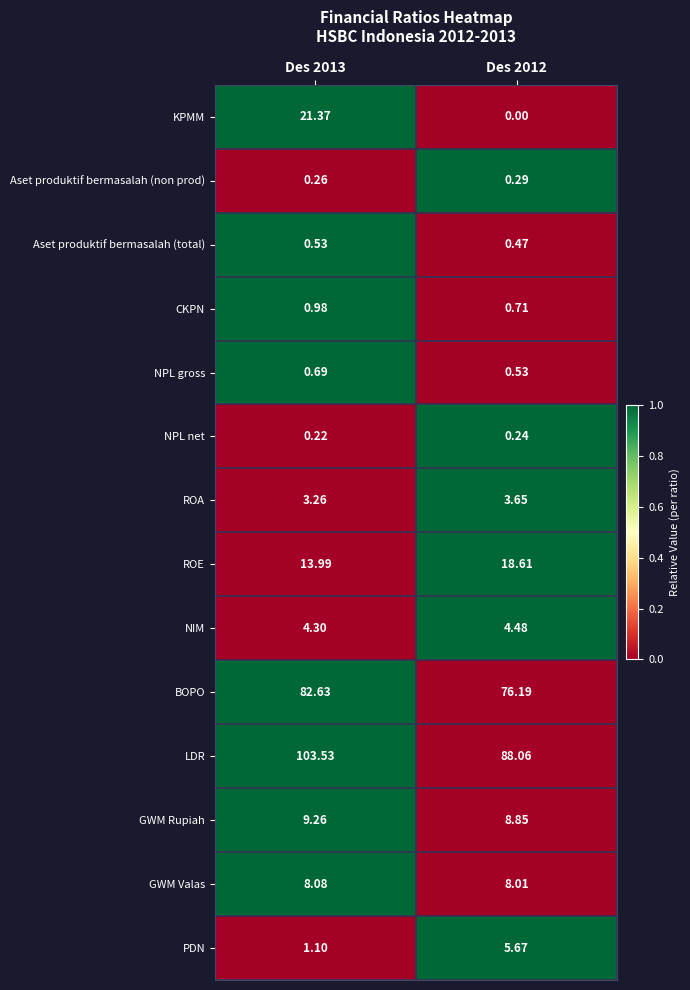

Which series has the largest range (max minus min)?

KPMM